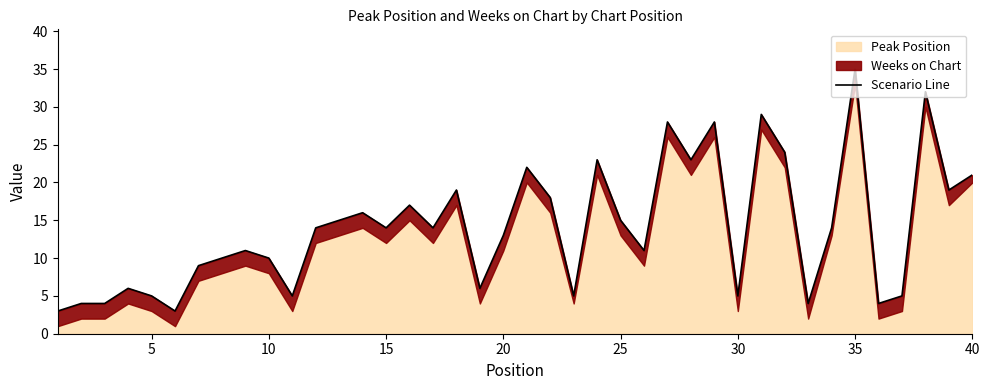

The chart shows a value of 43 at 26. True or false?

False